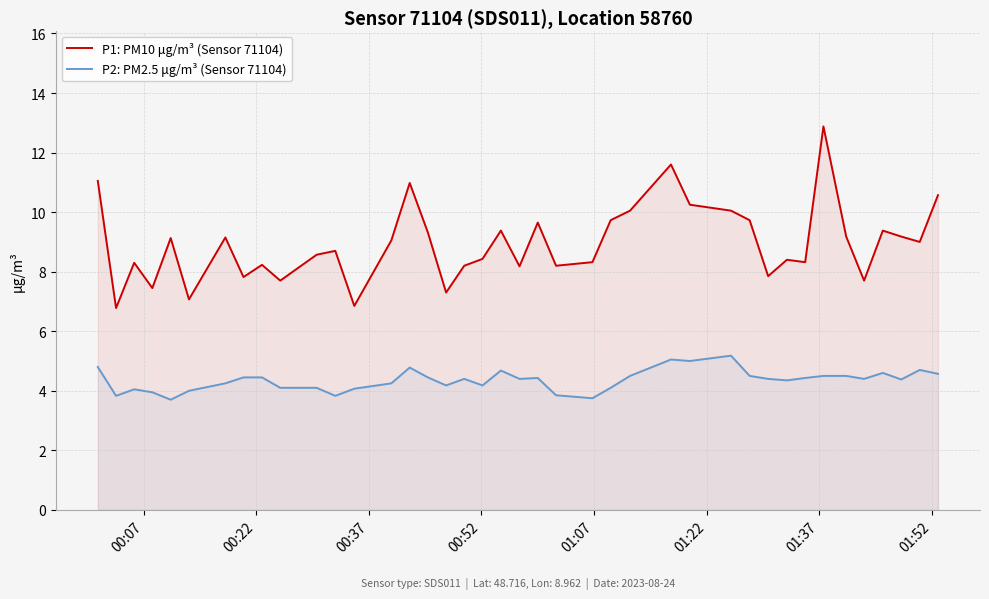

Which series has the largest total across all categories?

P1: PM10 μg/m³ (Sensor 71104)